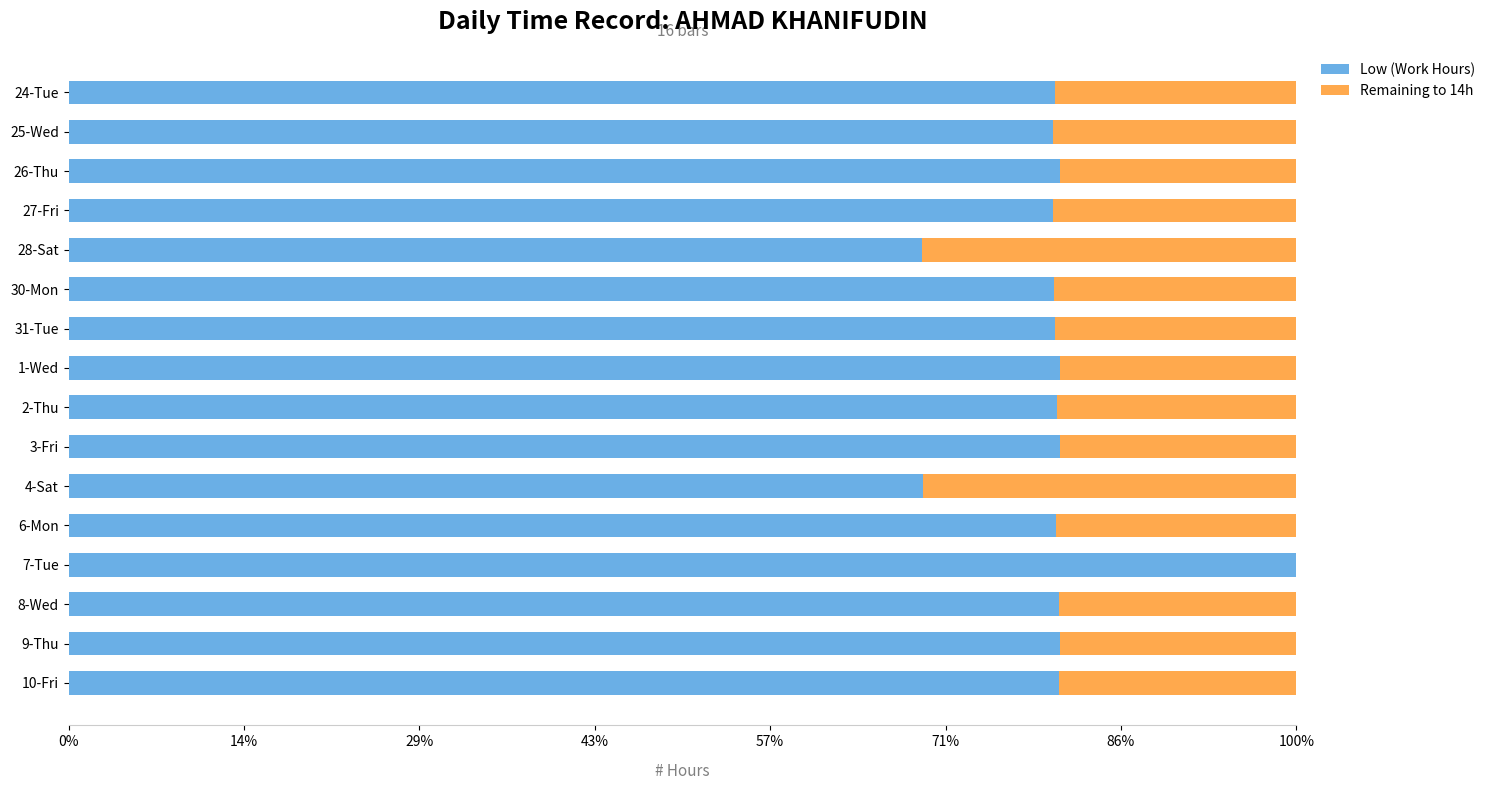

How many data points in Low (Work Hours) are above 11?

14